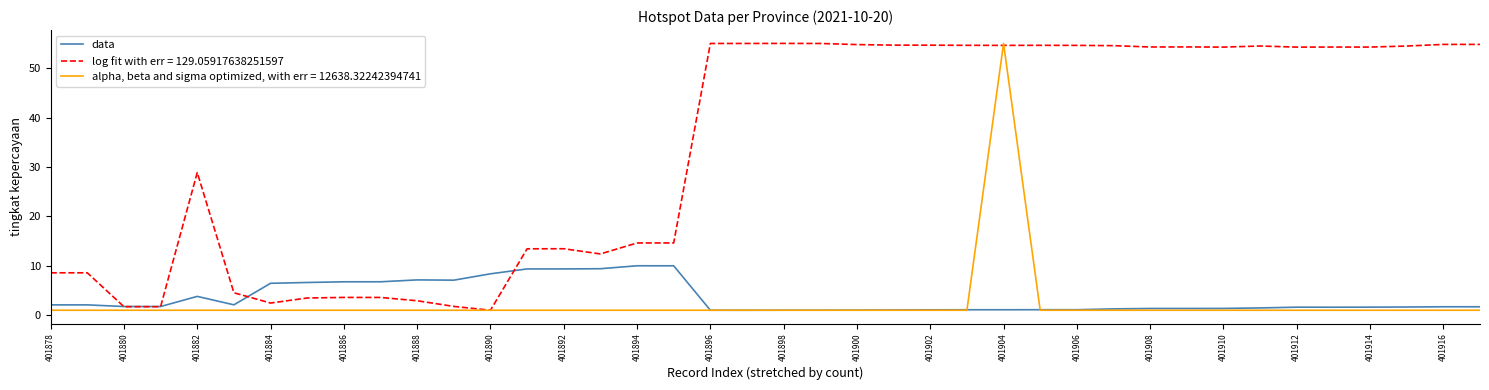

Which series has the largest total across all categories?

log fit with err = 129.05917638251597